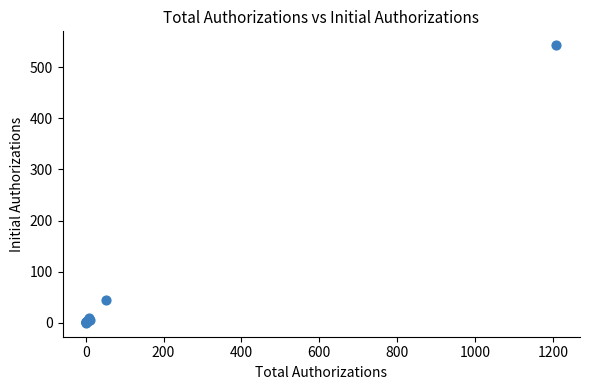

What Y value in the scatter plot is closest to 271?

44